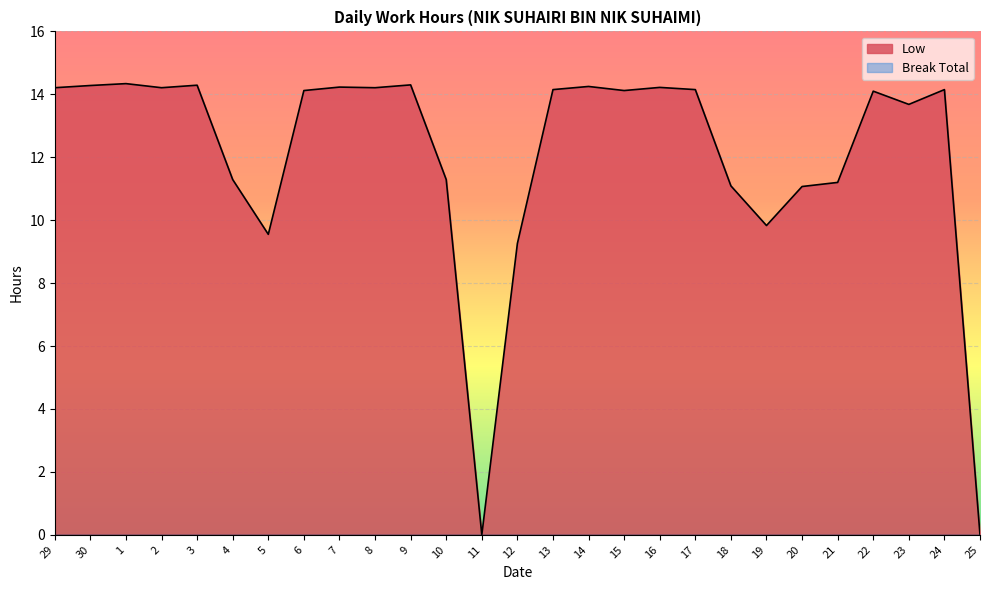

How many values are above zero?

25